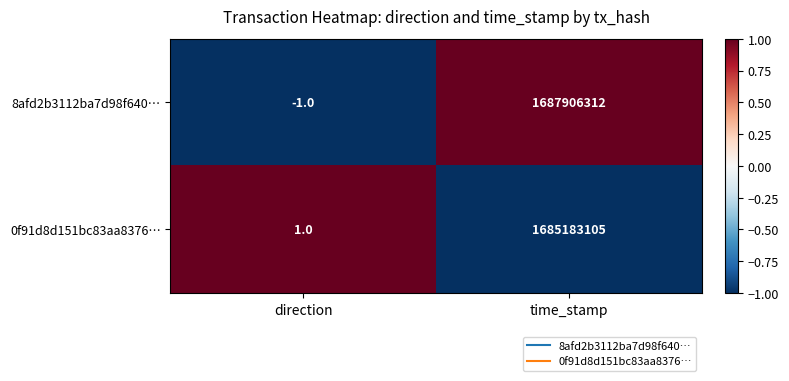

What is the highest value of the 0f91d8d151bc83aa8376… series?

1685183105